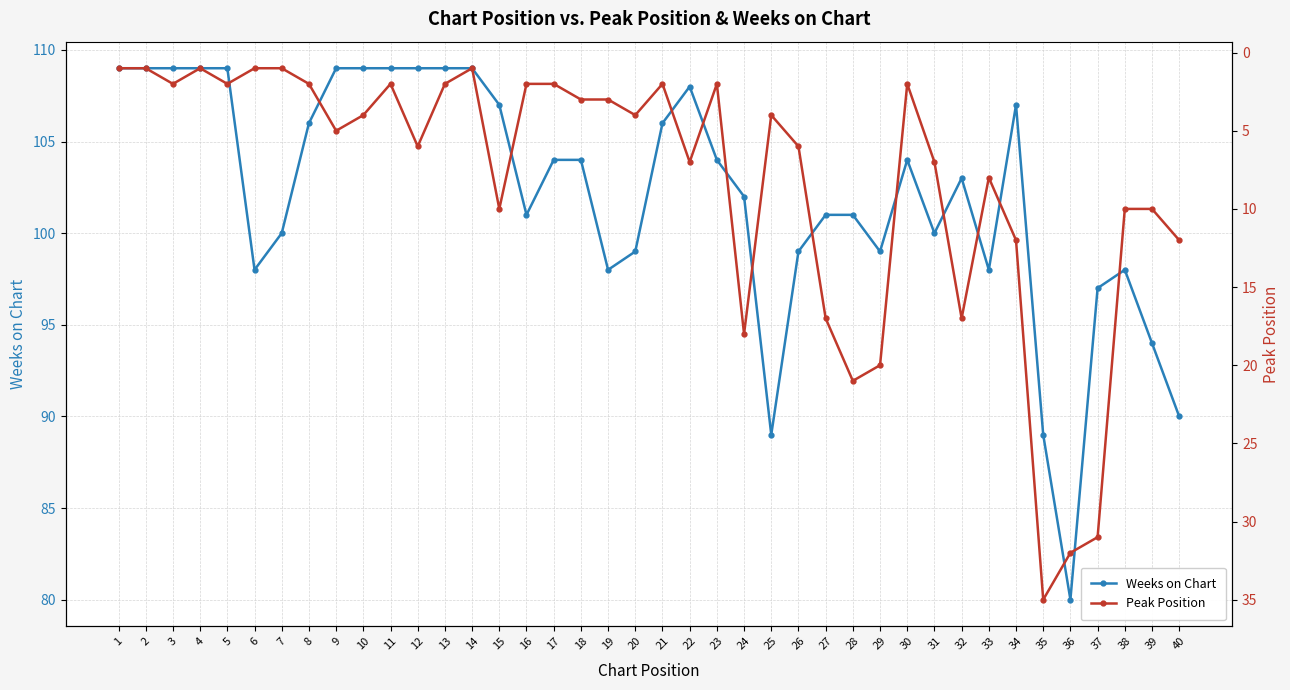

Is it true that Peak Position equals 2 at 5?

True